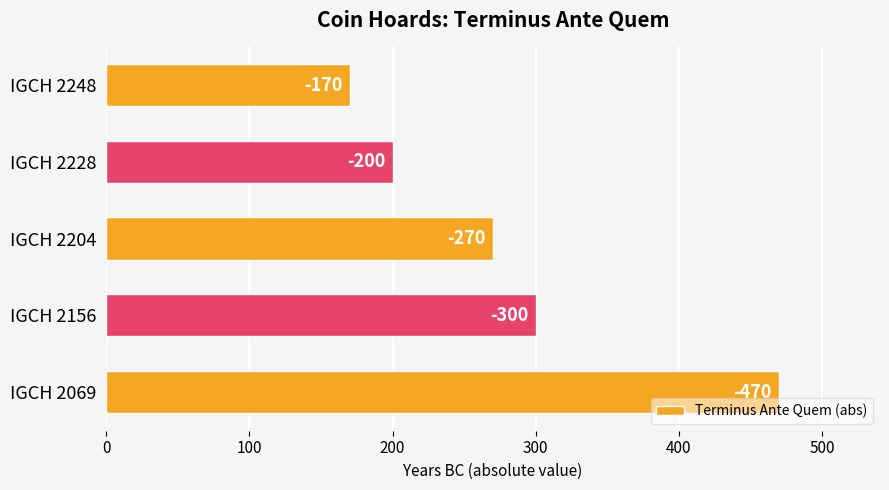

How many bars are there in total?

5